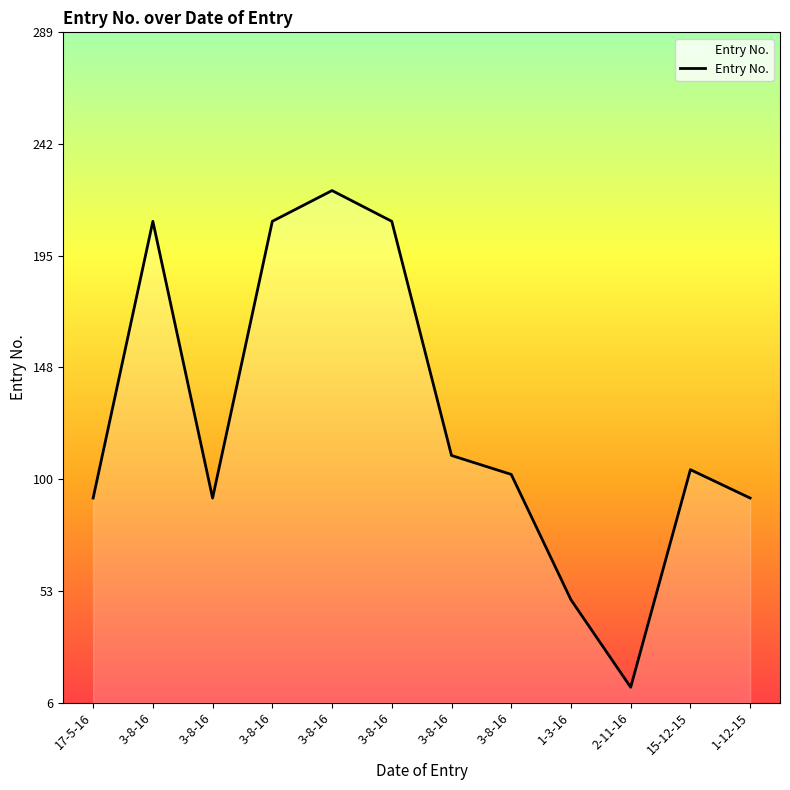

How many lines are shown in the chart?

1